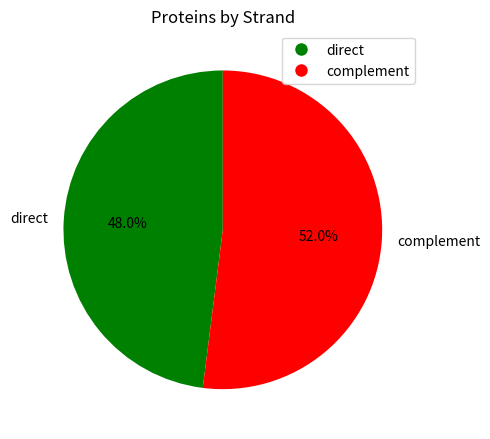

What percentage is the direct slice, to the nearest percent?

48%